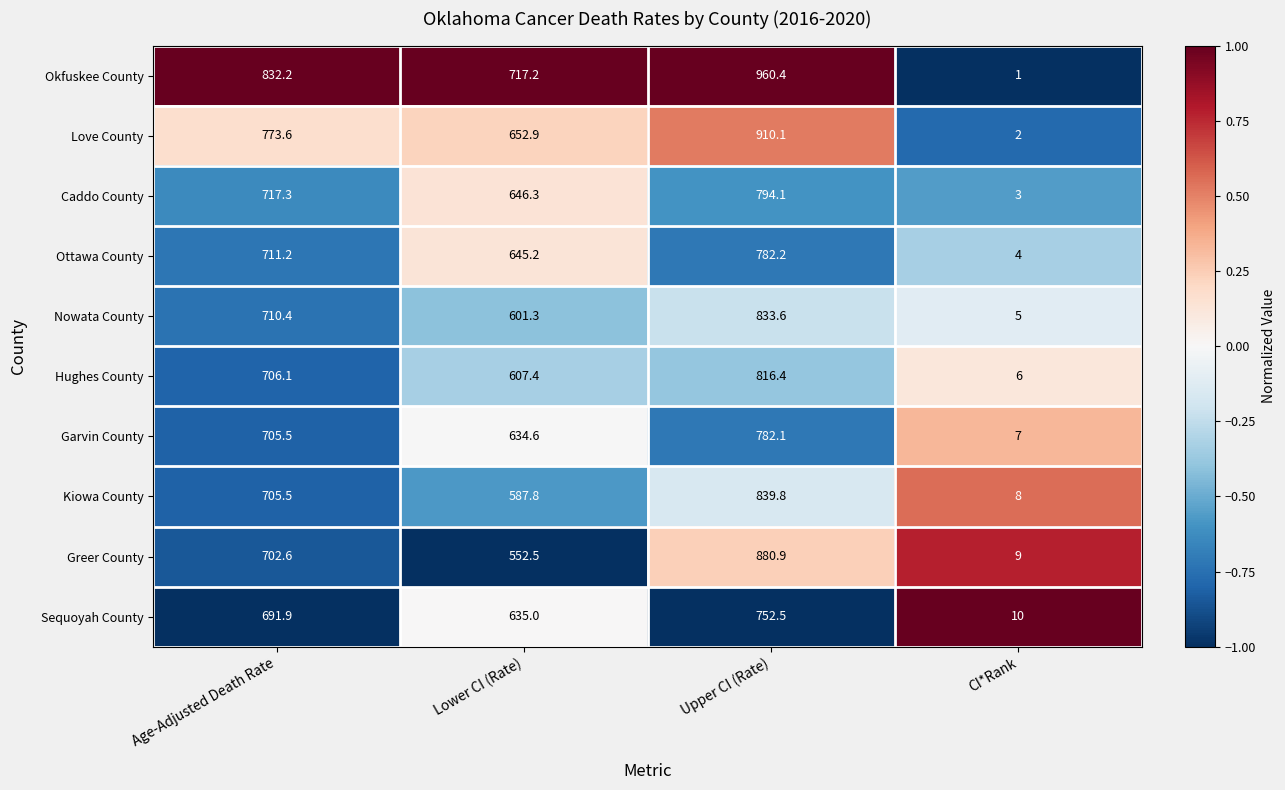

What is the total value across all series at Lower CI (Rate)?

6280.2